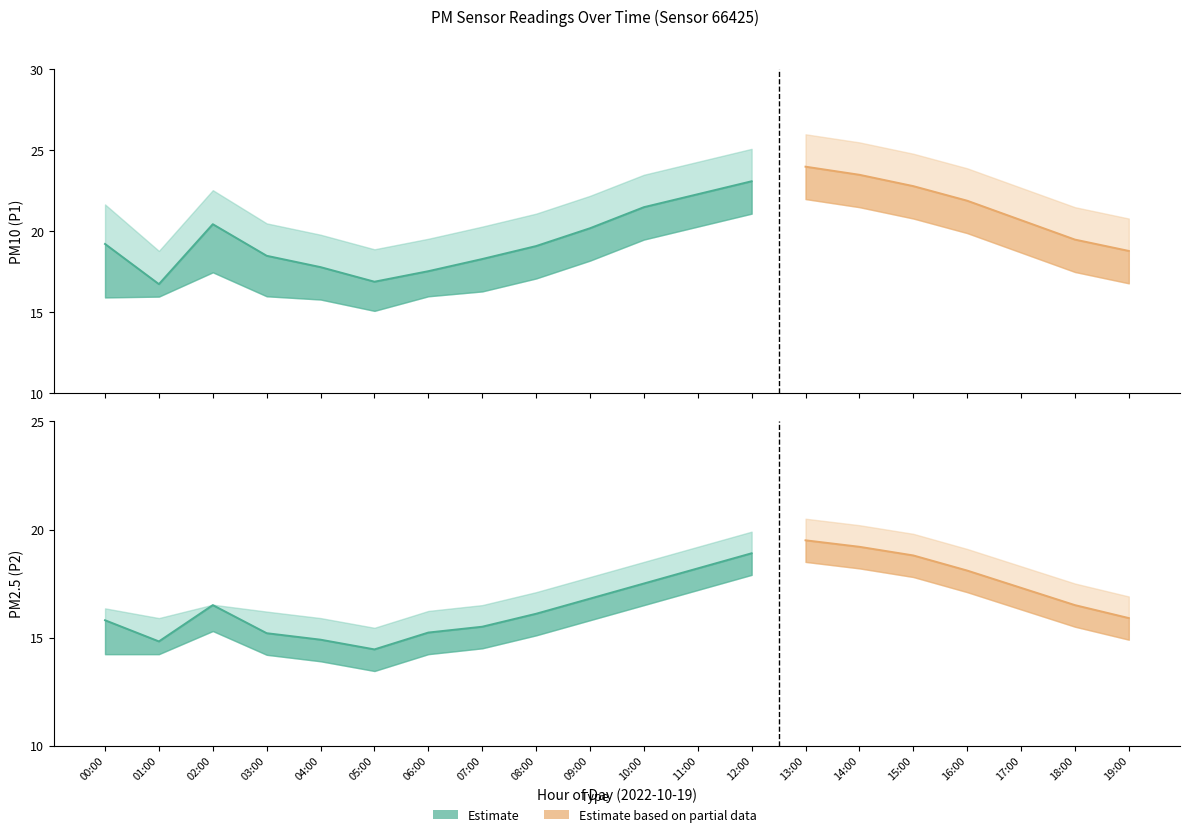

At which category is the sum across all series the highest?

13:00